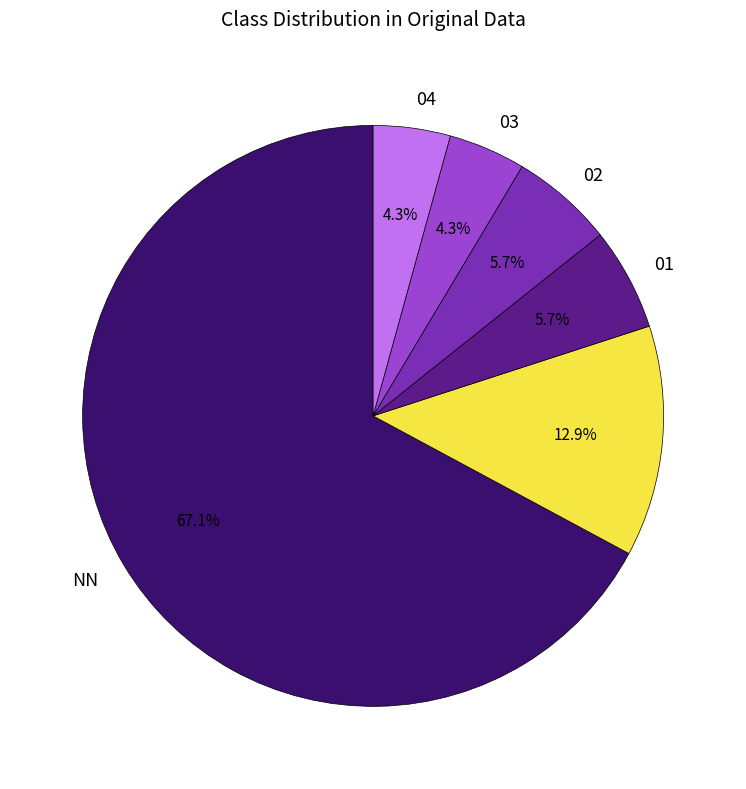

Is there any slice that represents more than half of the pie?

Yes